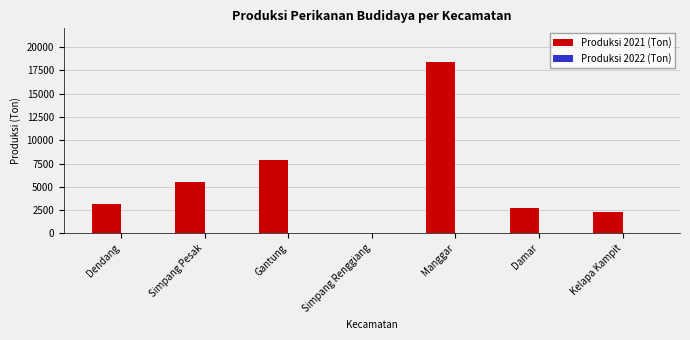

Which label corresponds to the largest value in the chart?

Manggar